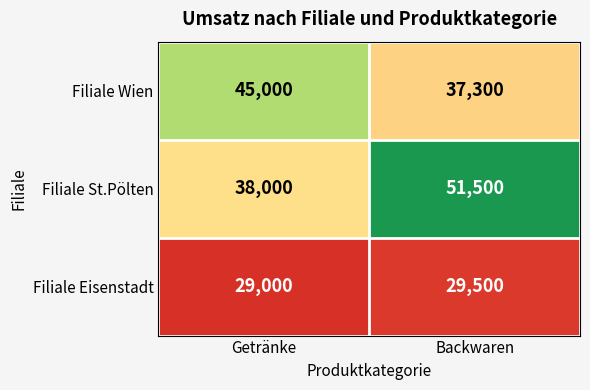

At Getränke, list the series in order from smallest to largest.

Filiale Eisenstadt, Filiale St.Pölten, Filiale Wien